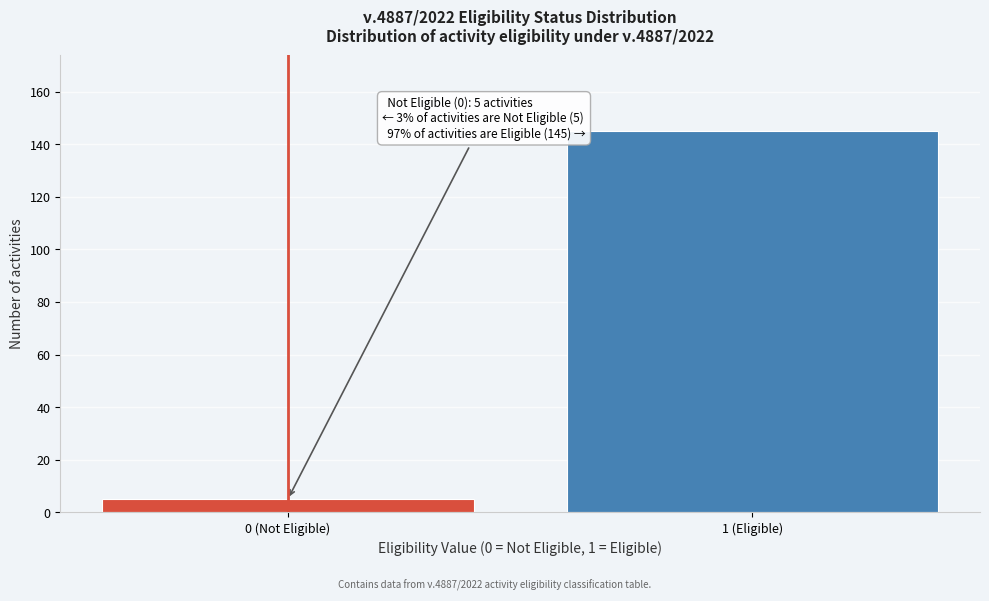

Reading left to right, extract all data points from this chart.

0 (Not Eligible)=5	1 (Eligible)=145